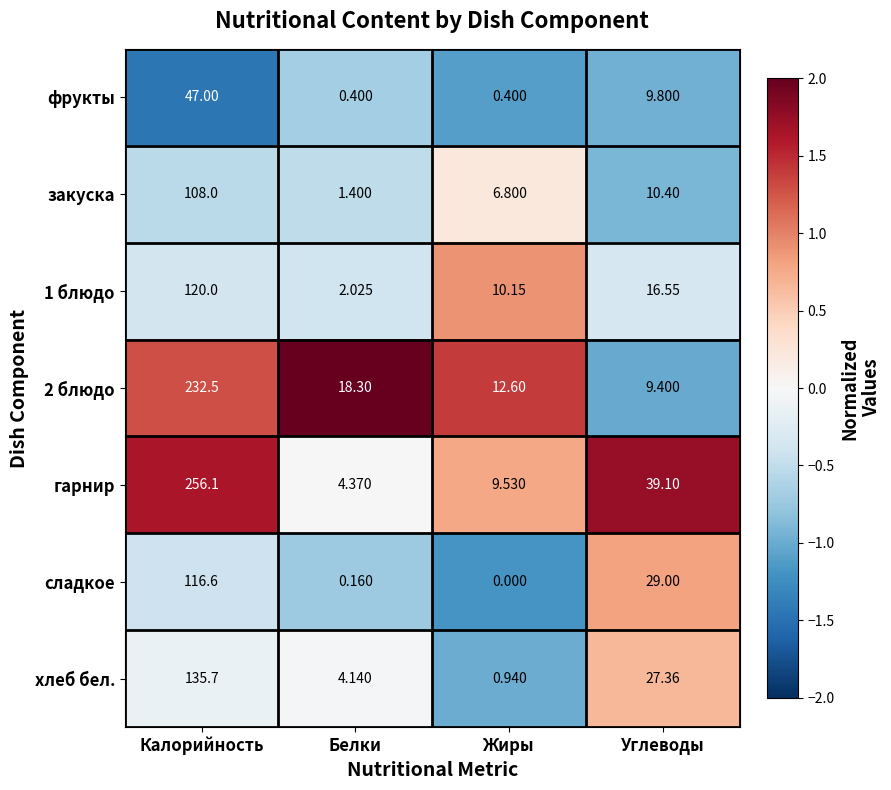

Which series has the largest total across all categories?

гарнир